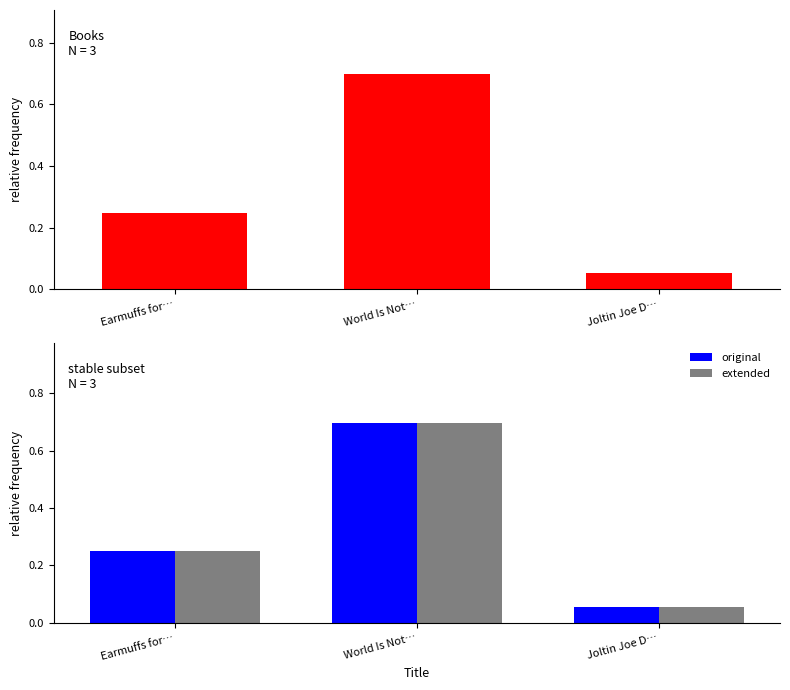

Does the chart contain stacked bars?

No